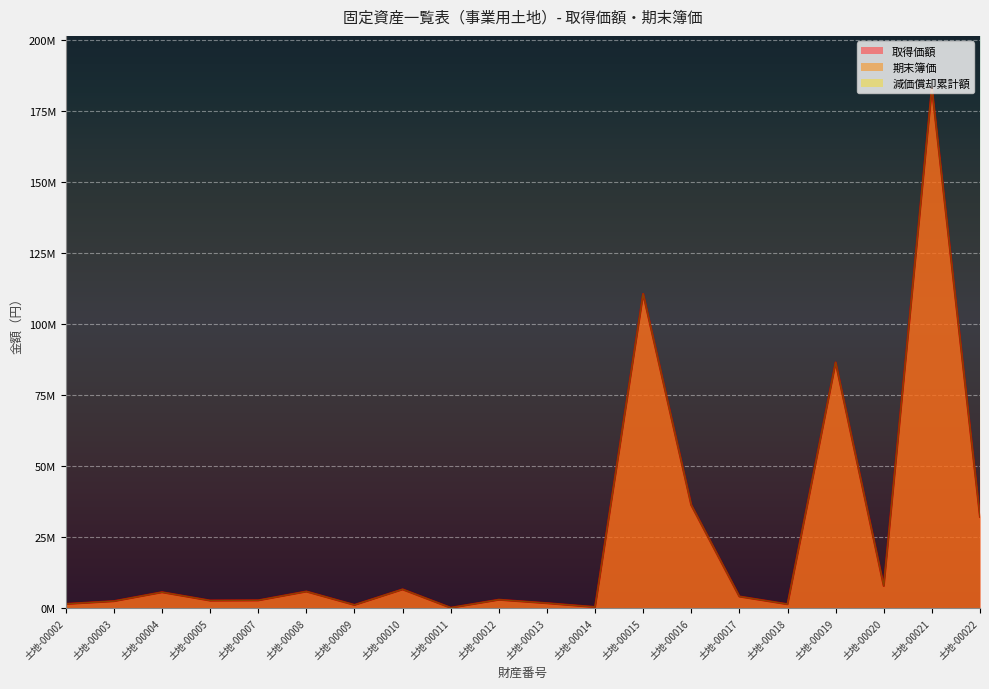

Does the chart display data point markers on the line(s)?

No